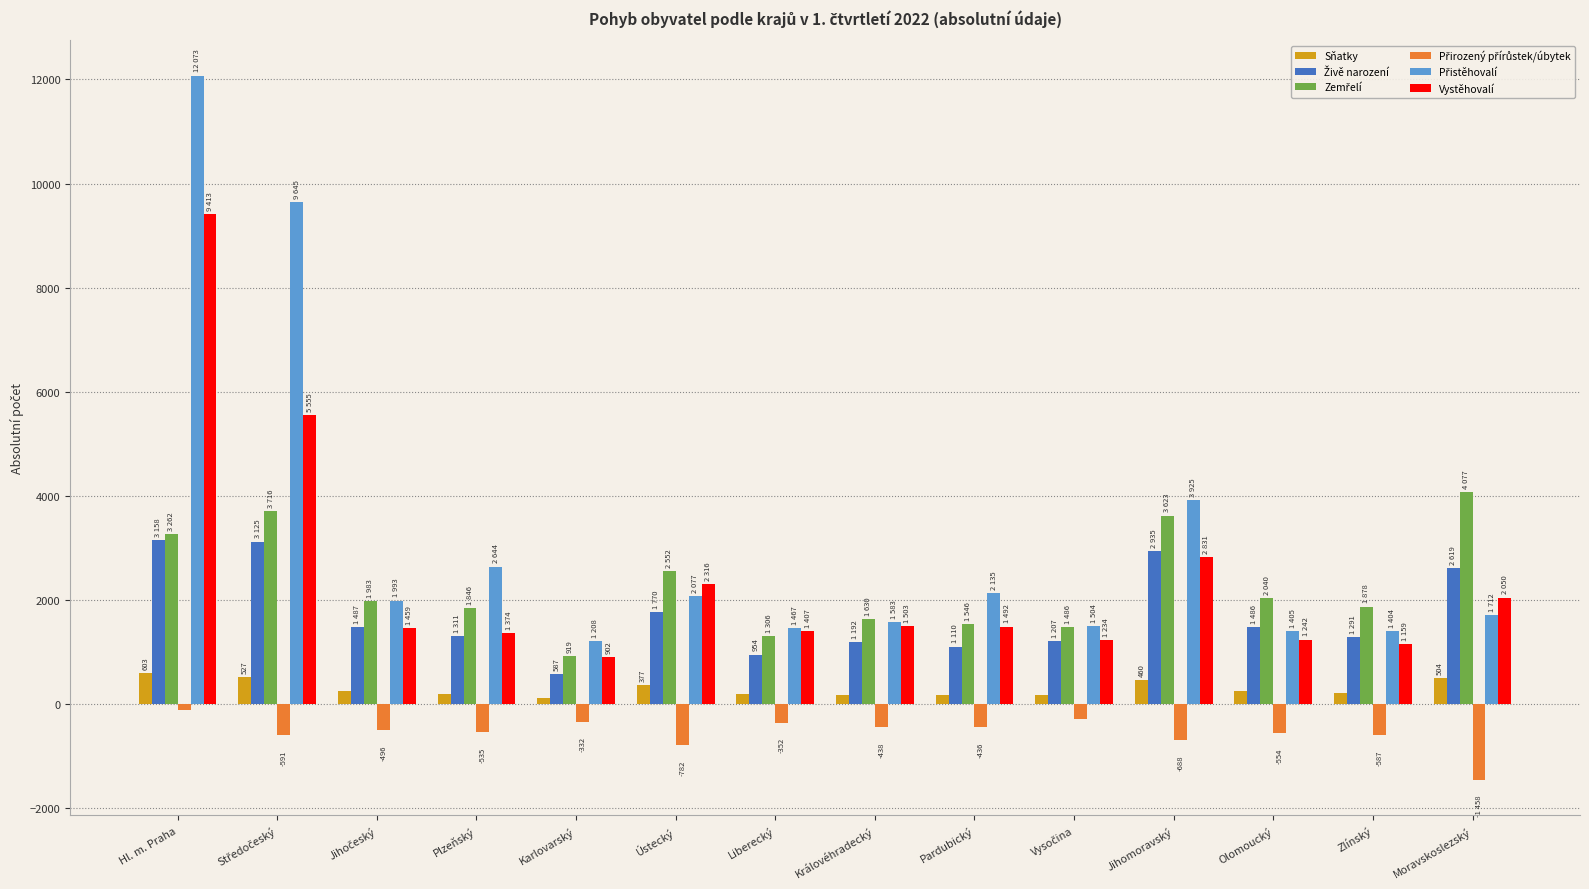

What is the label of the 8th bar from the left?

Královéhradecký